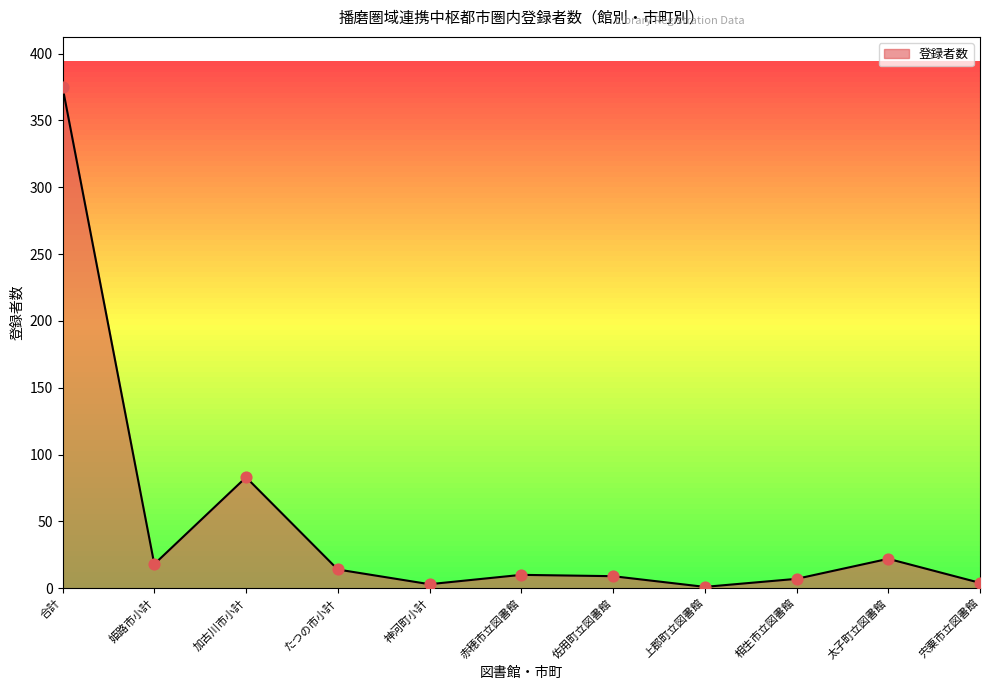

Approximately how many times larger is the value at 宍粟市立図書館 compared to 神河町小計?

1.3